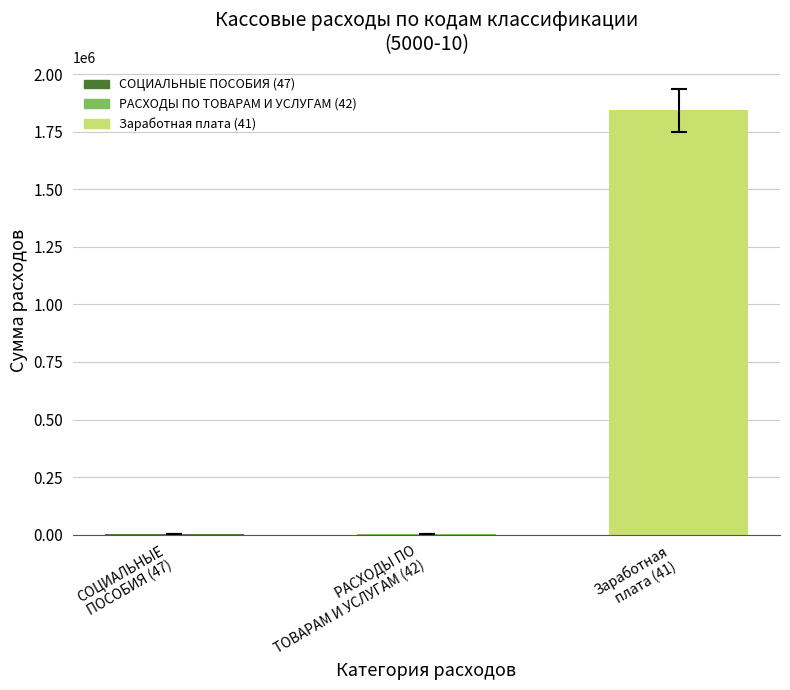

What is the sum of all values?

1847884.1